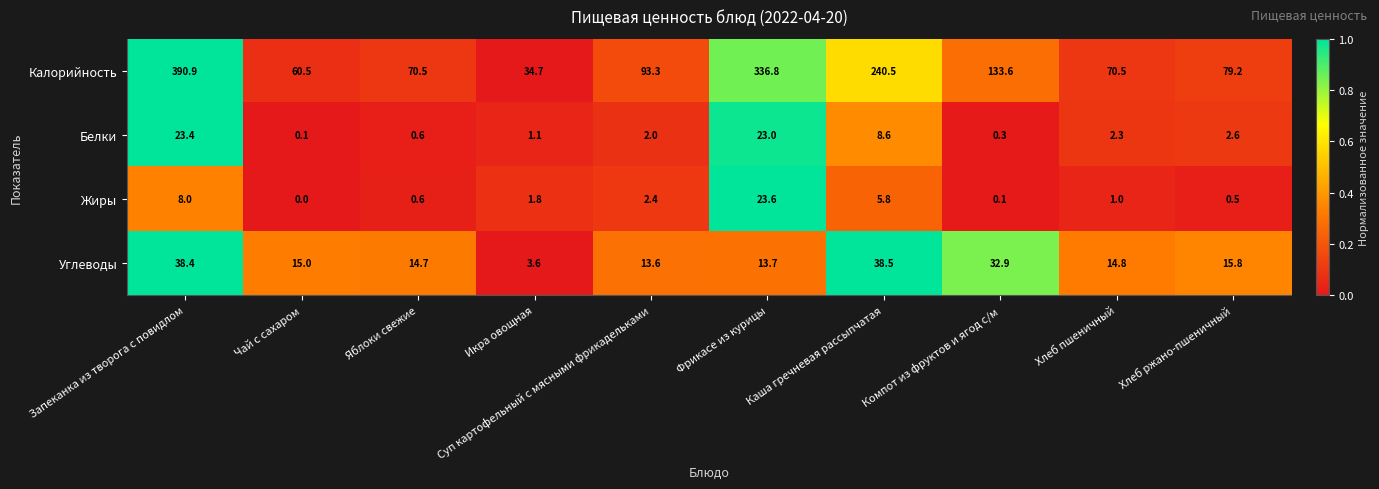

The value of Углеводы at Хлеб пшеничный is 20.9. True or false?

False